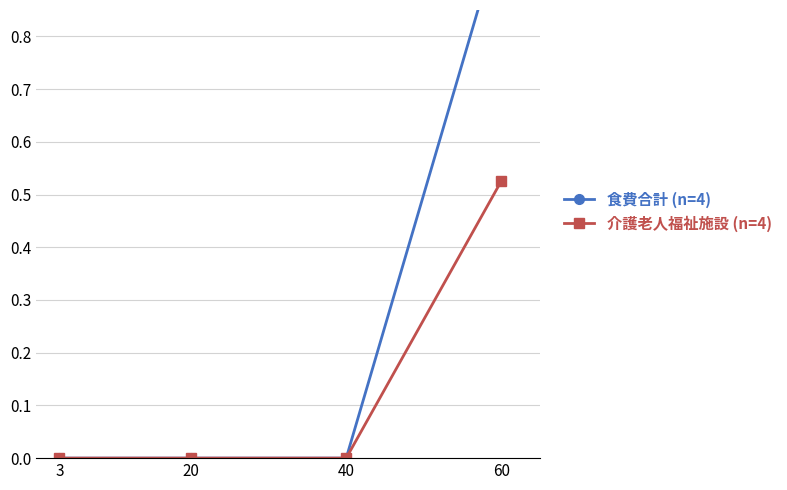

Between 3 and 40, which series saw the biggest shift?

食費合計 (n=4)